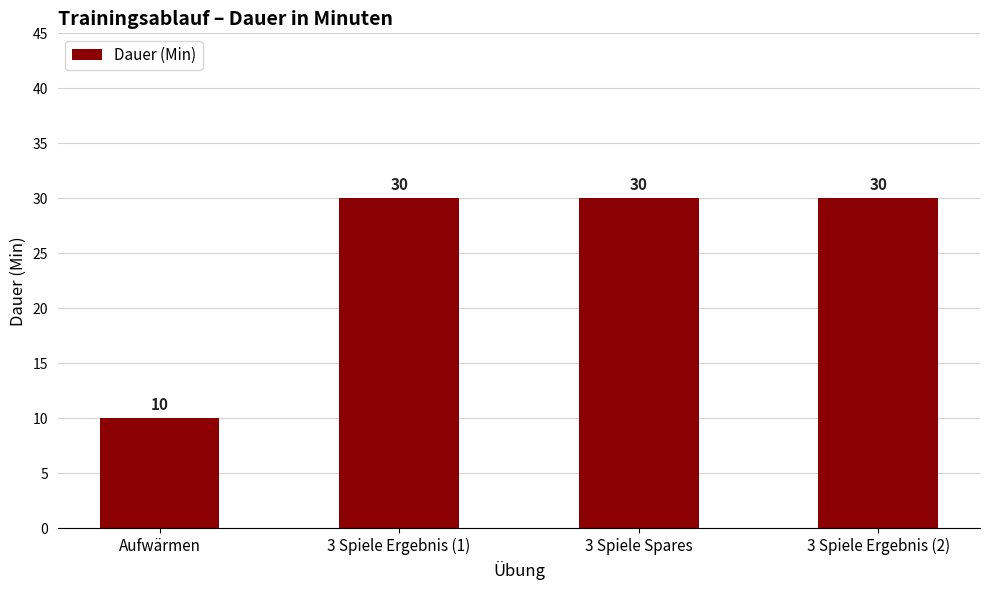

Are the bars horizontal?

No